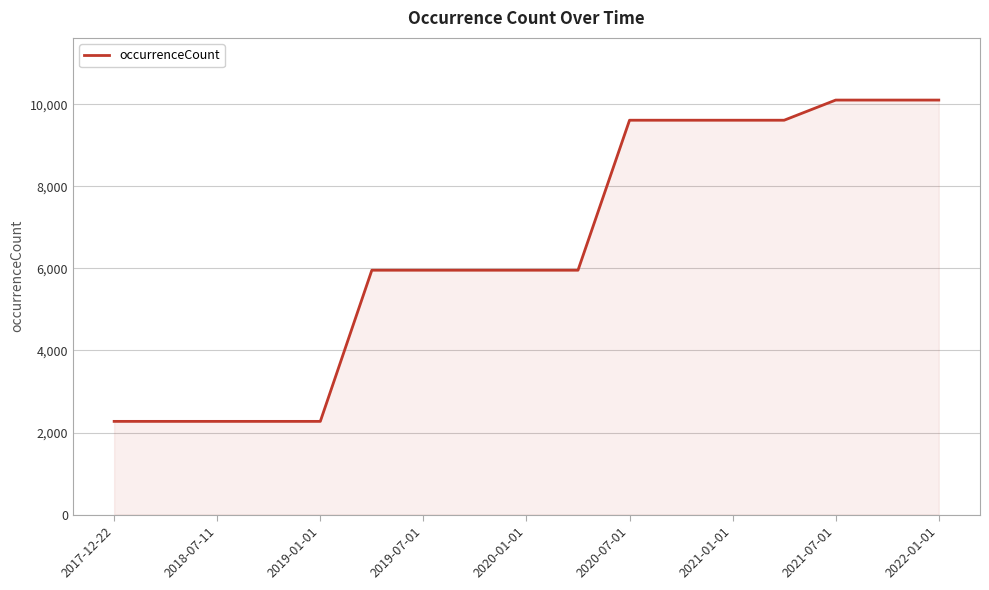

What is the greatest value displayed?

10102